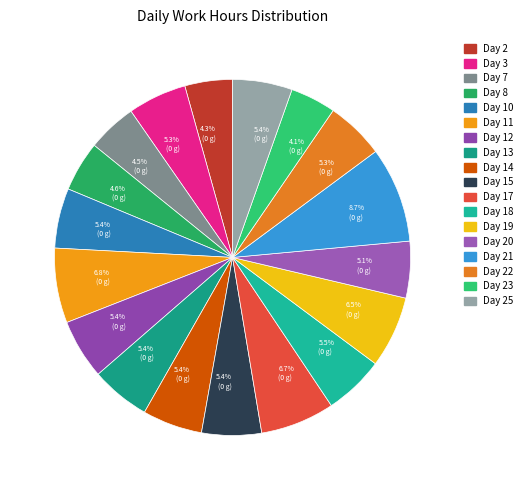

What percentage is NOT represented by Day 10?

94.6%